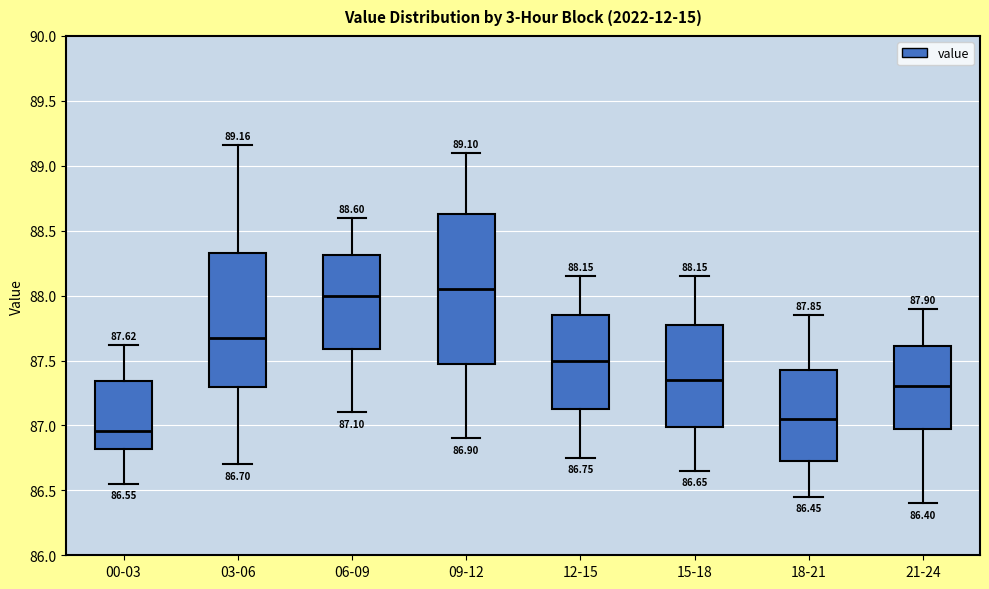

Which box is the tallest, from its lower edge to its upper edge?

09-12